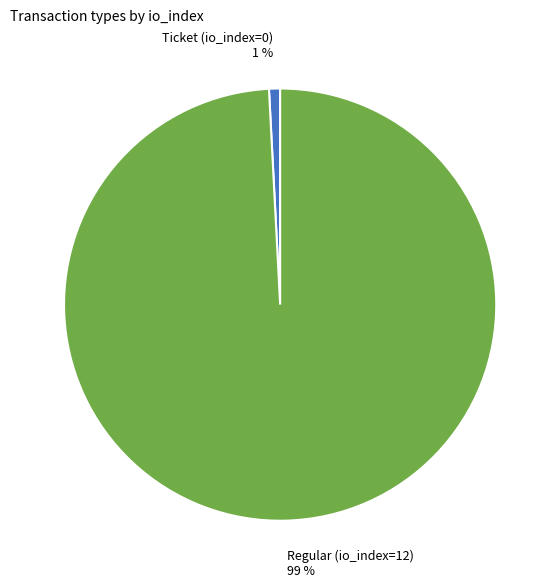

What is the smallest slice in the pie chart?

Ticket (io_index=0)